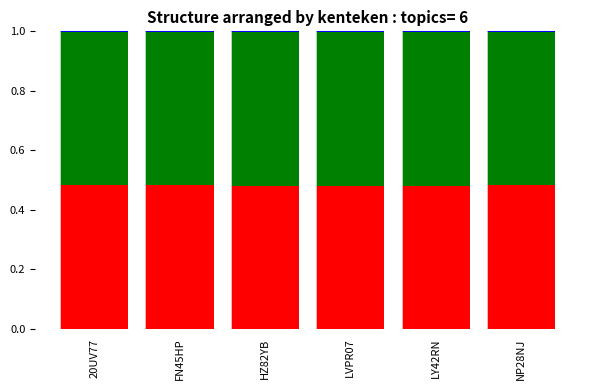

Are the bars horizontal?

No